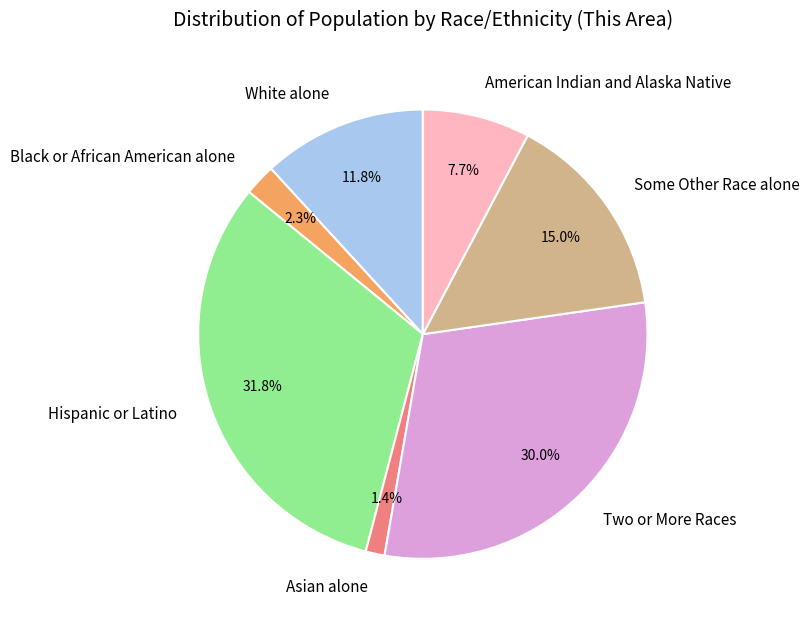

What portion of the pie excludes Some Other Race alone?

85.0%